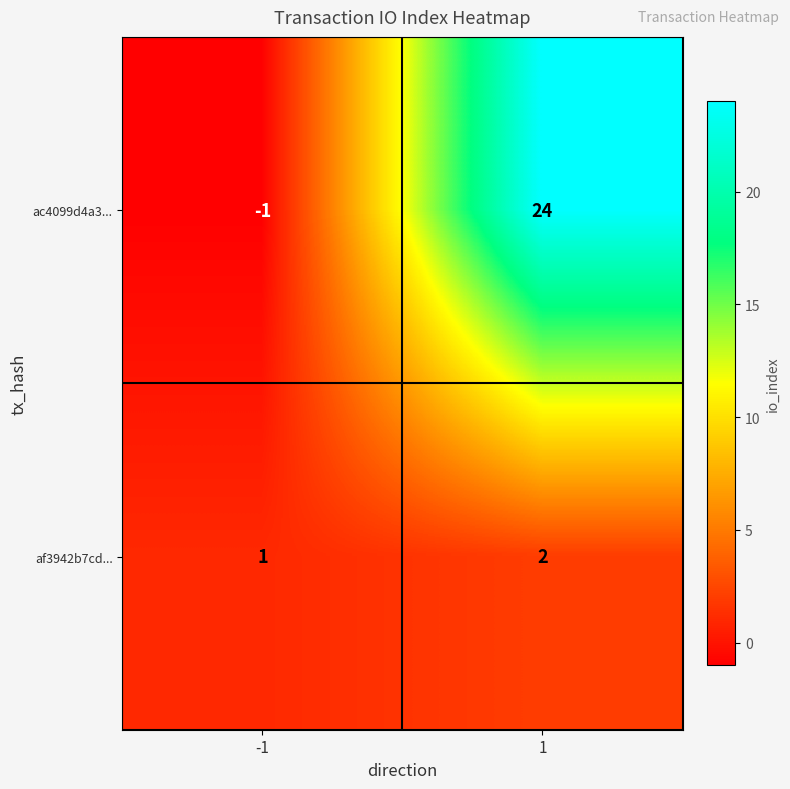

List the series in order of their peak value, lowest first.

af3942b7cd..., ac4099d4a3...